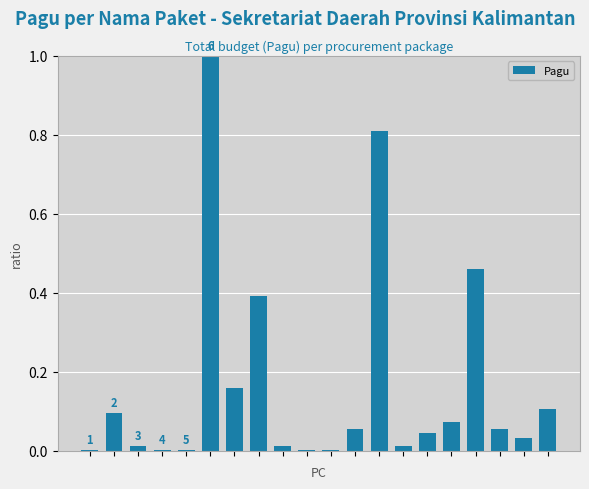

What is the greatest value displayed?

1.0